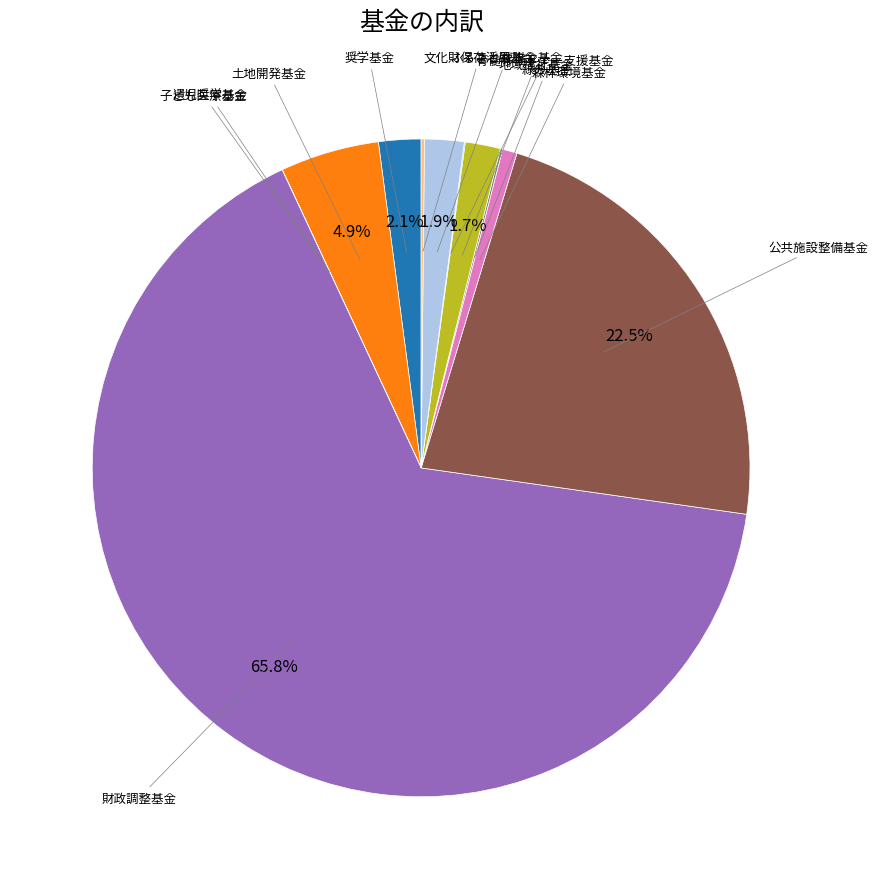

Which slice represents more than half of the pie?

財政調整基金